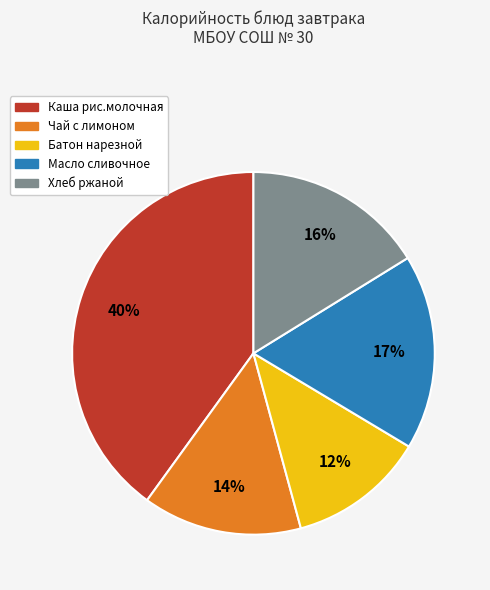

Is there any slice that represents more than half of the pie?

No